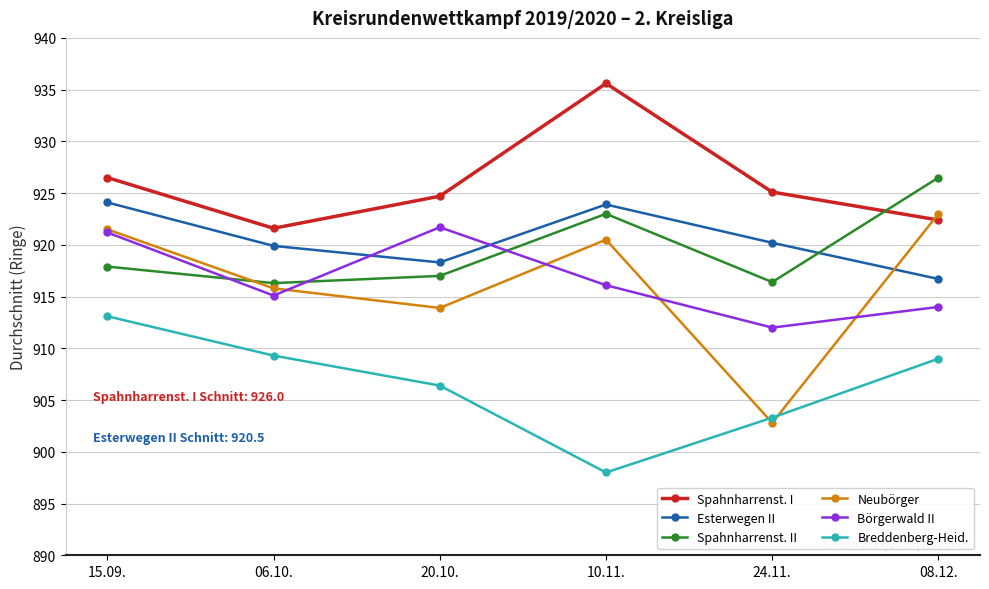

What value does the Neubörger series have at 15.09.?

921.5